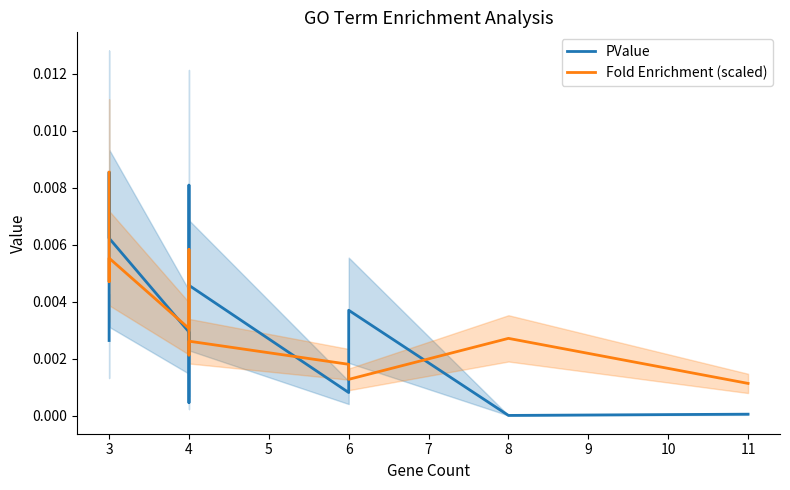

Rank the series by their average value, from highest to lowest.

Fold Enrichment (scaled), PValue